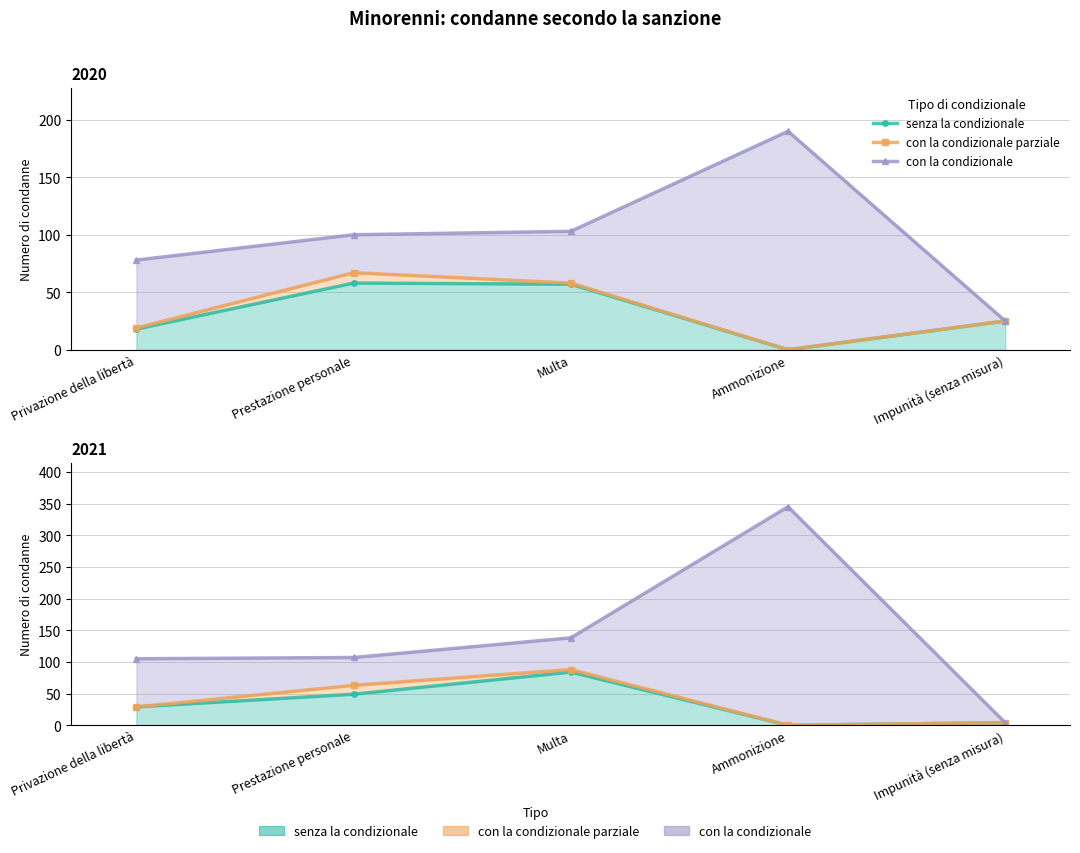

Does the chart display data point markers on the line(s)?

Yes